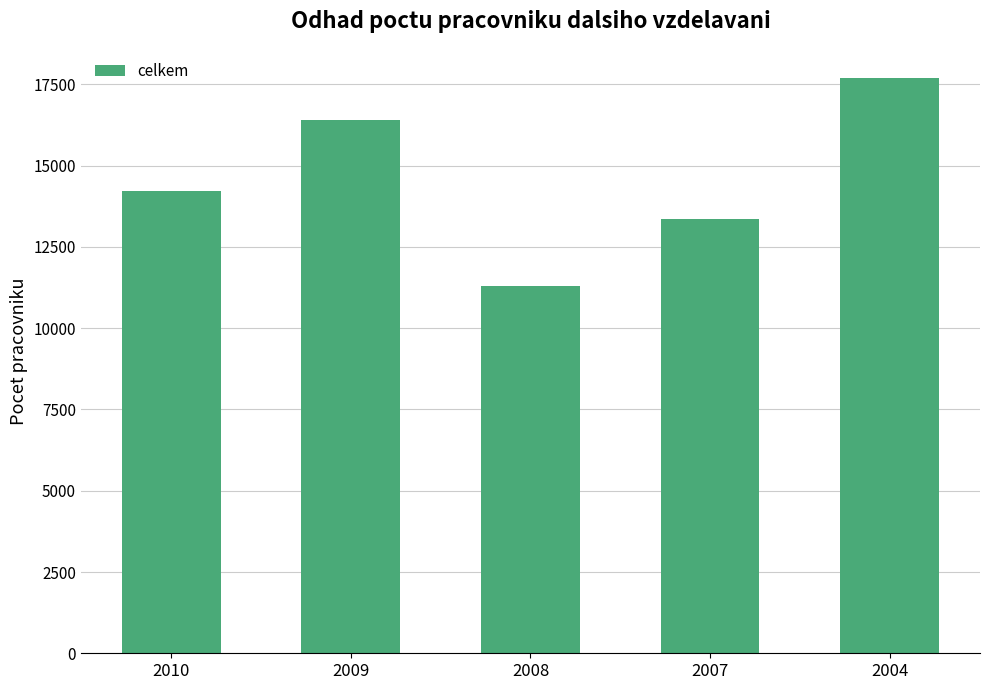

What is the value of the 4th bar from the left?

13351